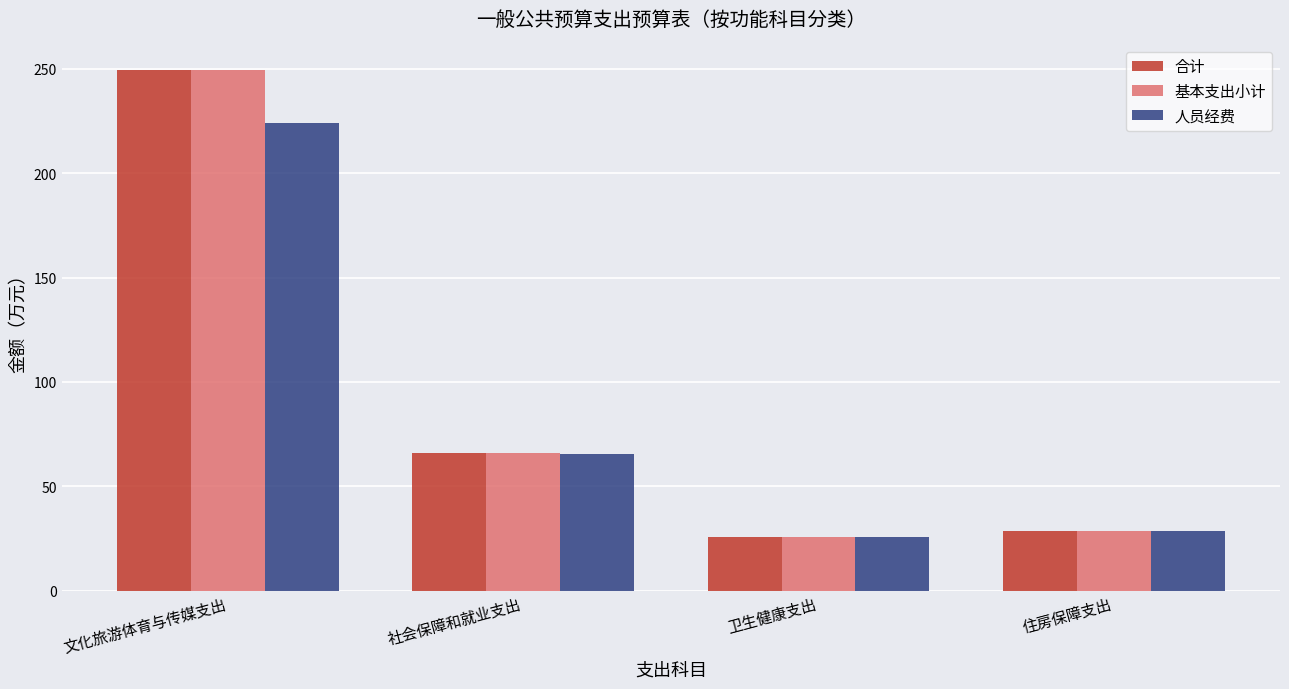

Rank the categories by 基本支出小计 value from highest to lowest.

文化旅游体育与传媒支出, 社会保障和就业支出, 住房保障支出, 卫生健康支出